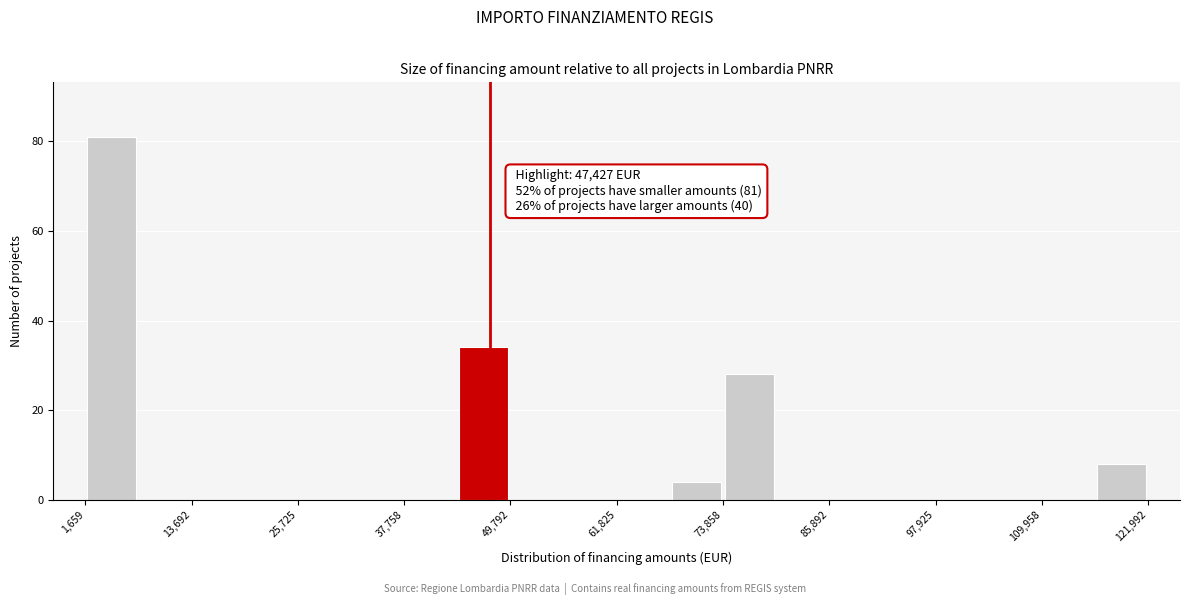

Around what value on the x-axis is the tallest bar? Give the approximate position of its centre, as read against the axis.

4000